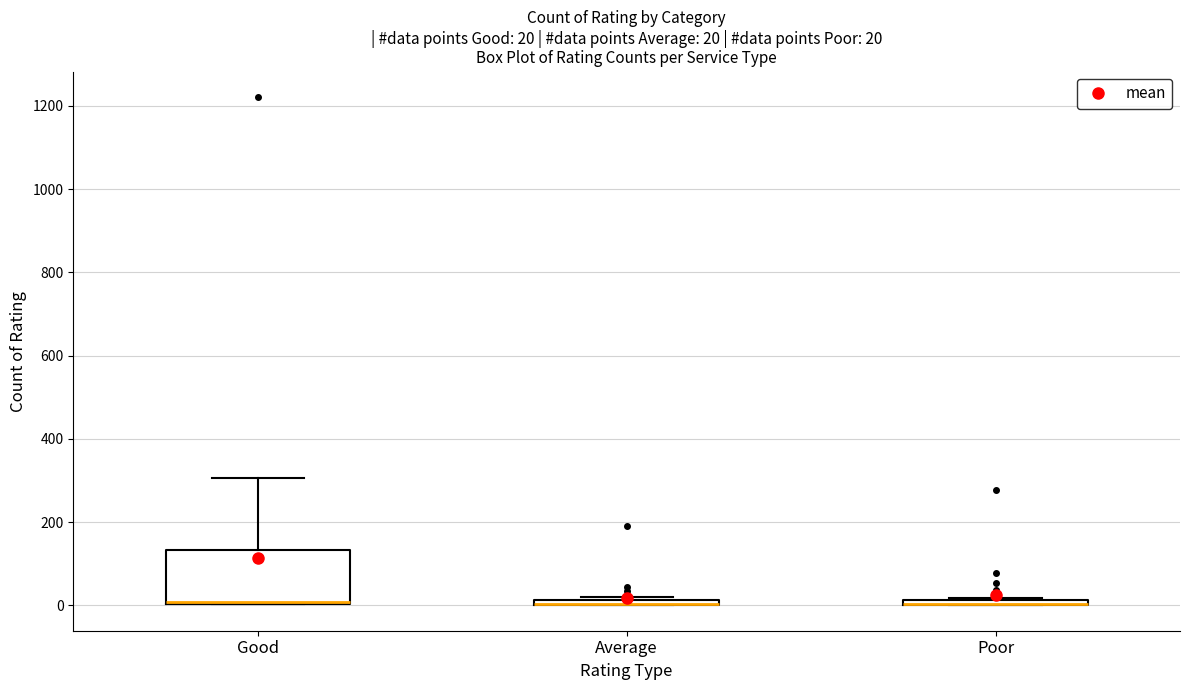

Comparing the boxes themselves (not the whiskers), which one is the tallest?

Good